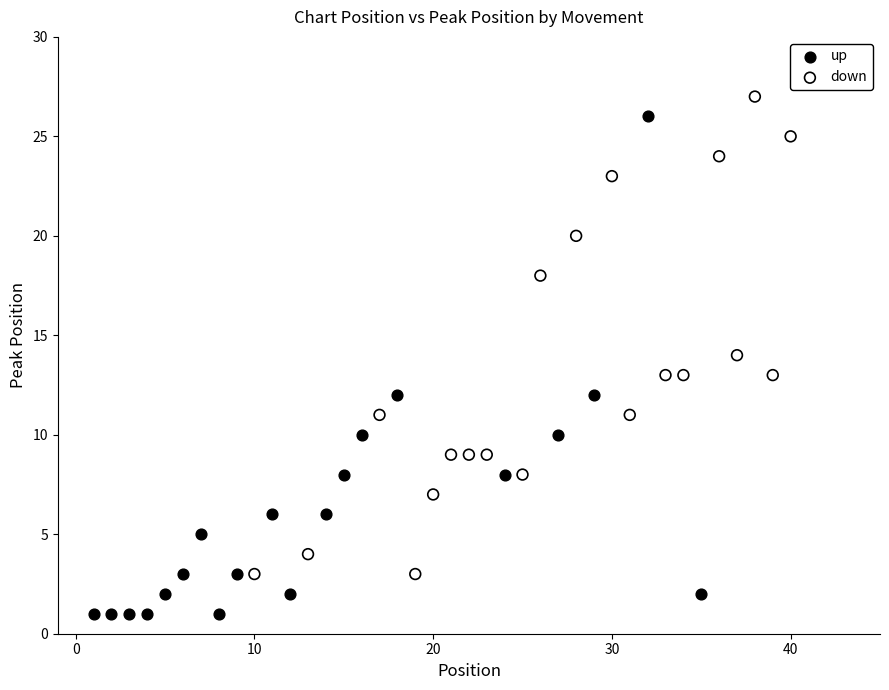

Which series contains the lowest Y value?

up